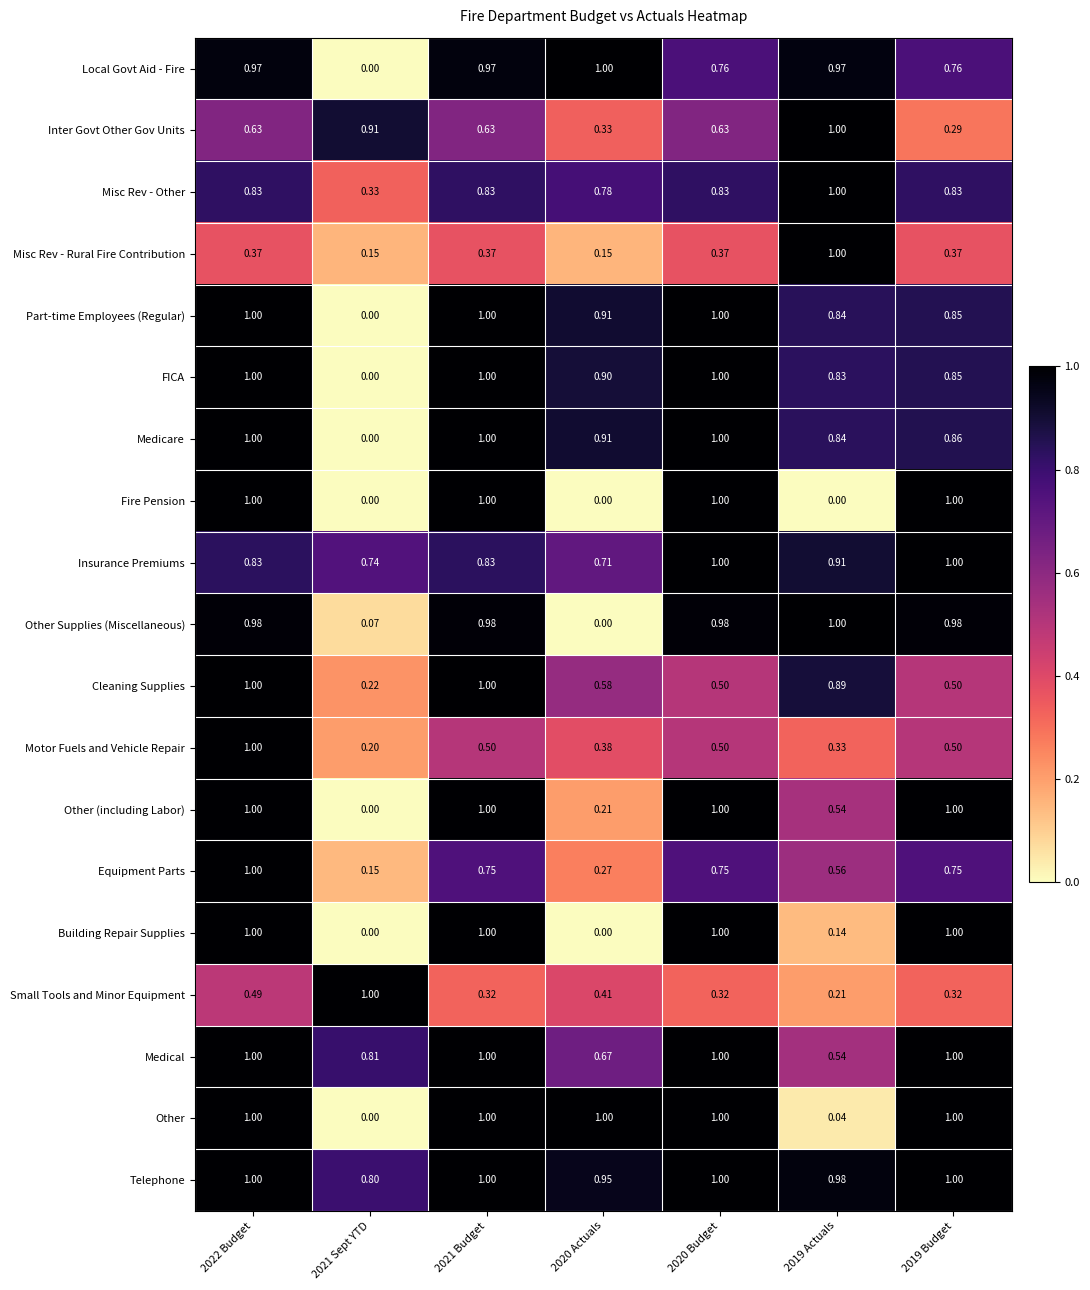

Which series changed the most between 2020 Actuals and 2019 Actuals?

Other Supplies (Miscellaneous)